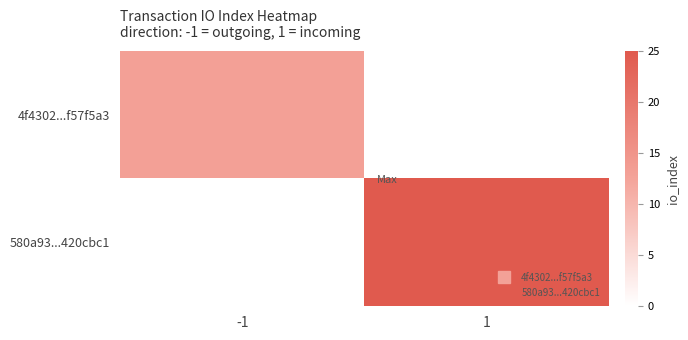

List the series in order of their overall mean, highest first.

580a93...420cbc1, 4f4302...f57f5a3